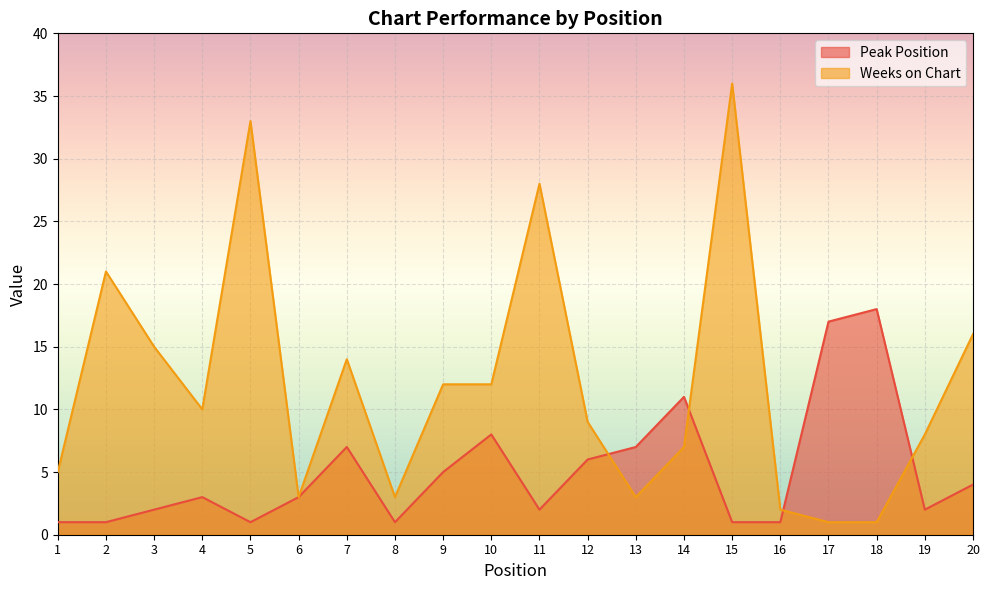

True or false: Peak Position and Weeks on Chart cross at least once.

True